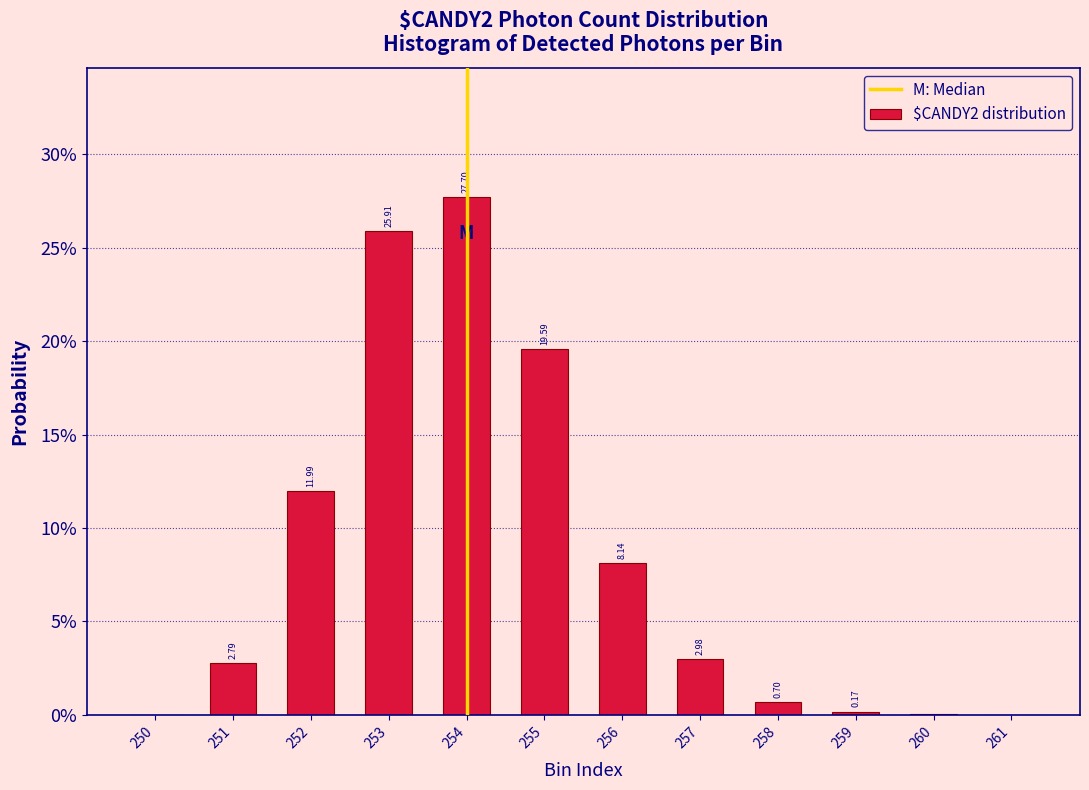

Are the bars horizontal?

No